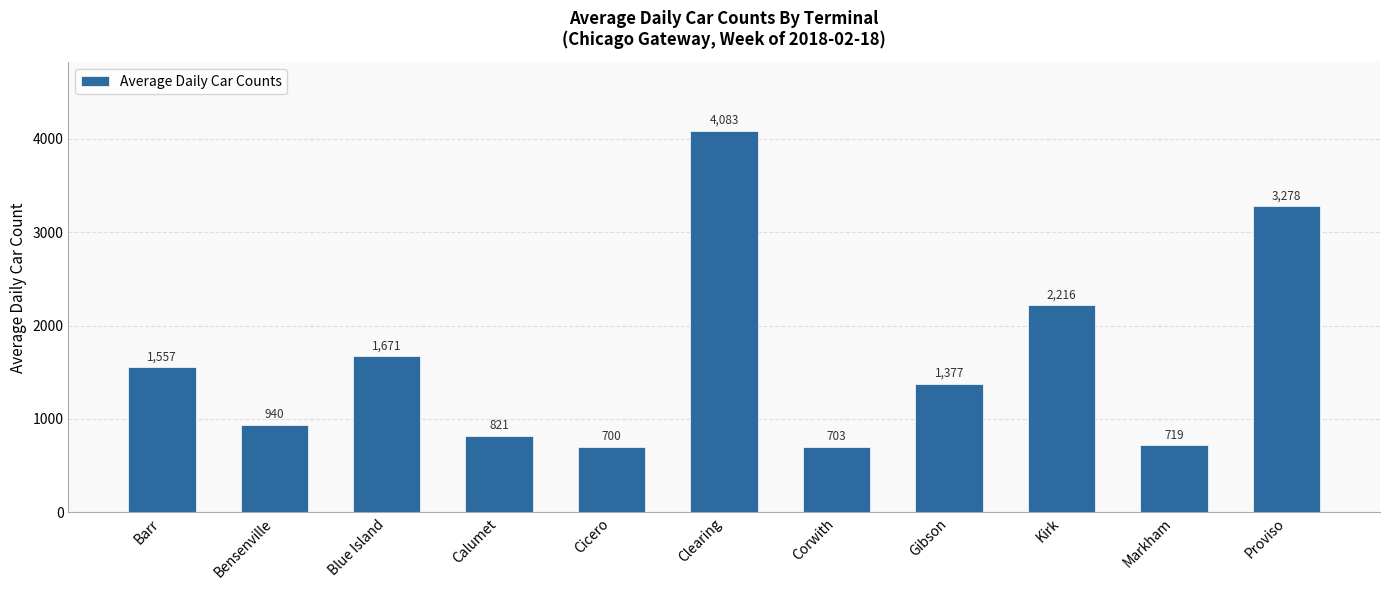

What is the difference between the second highest and minimum values?

2578